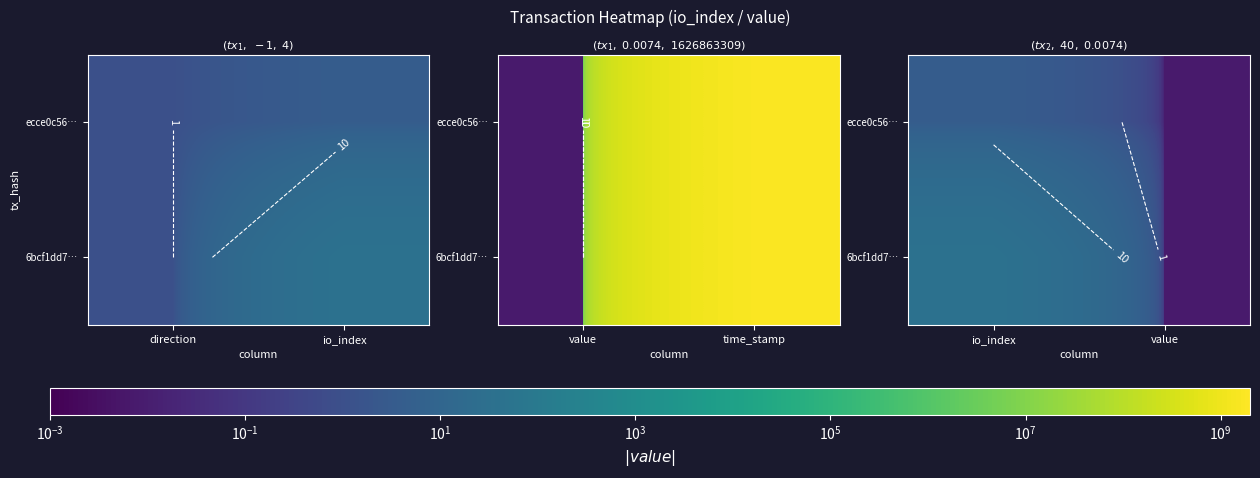

The ecce0c56… series shows 4.0 at io_index. True or false?

True